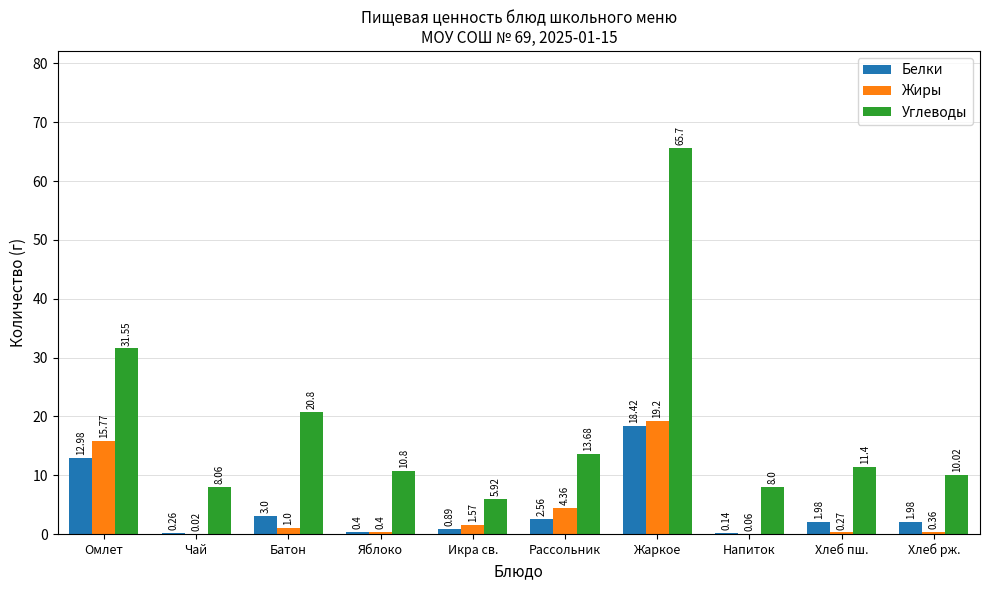

At which label does Углеводы reach its peak?

Жаркое